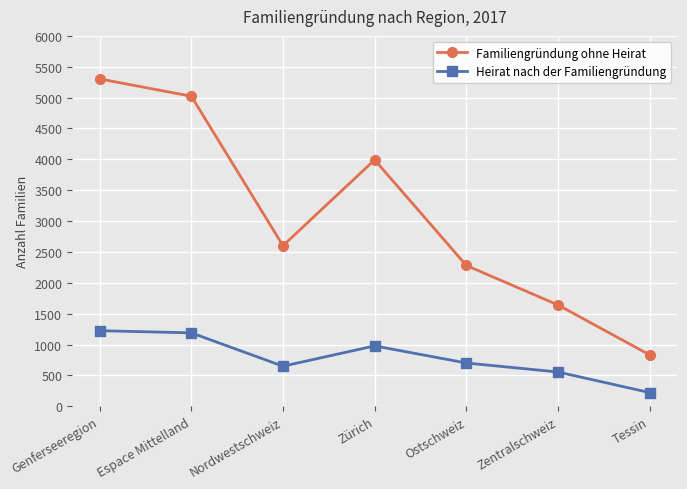

Rank the series at Tessin from lowest to highest value.

Heirat nach der Familiengründung, Familiengründung ohne Heirat